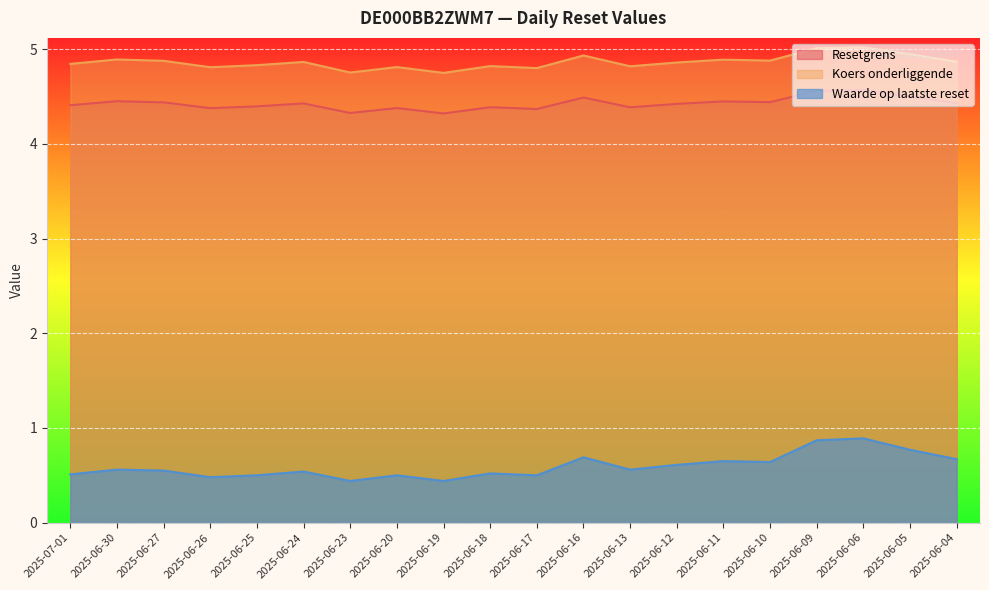

Between 2025-06-04 and 2025-06-27, which is larger?

2025-06-27